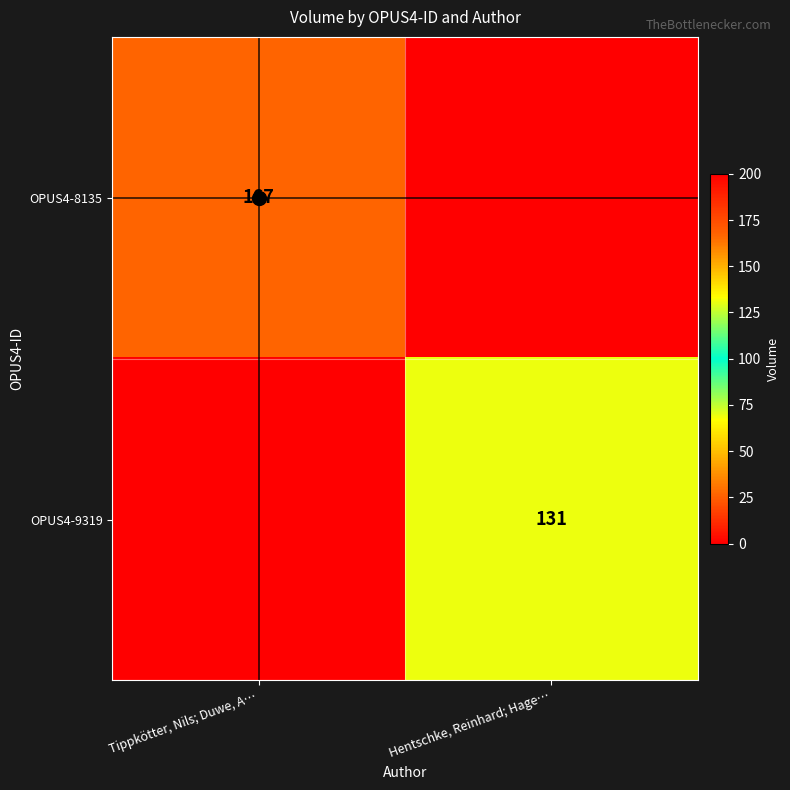

Is the value of OPUS4-8135 at Tippkötter, Nils; Duwe, A… greater than the value of OPUS4-9319 at Hentschke, Reinhard; Hage…?

Yes